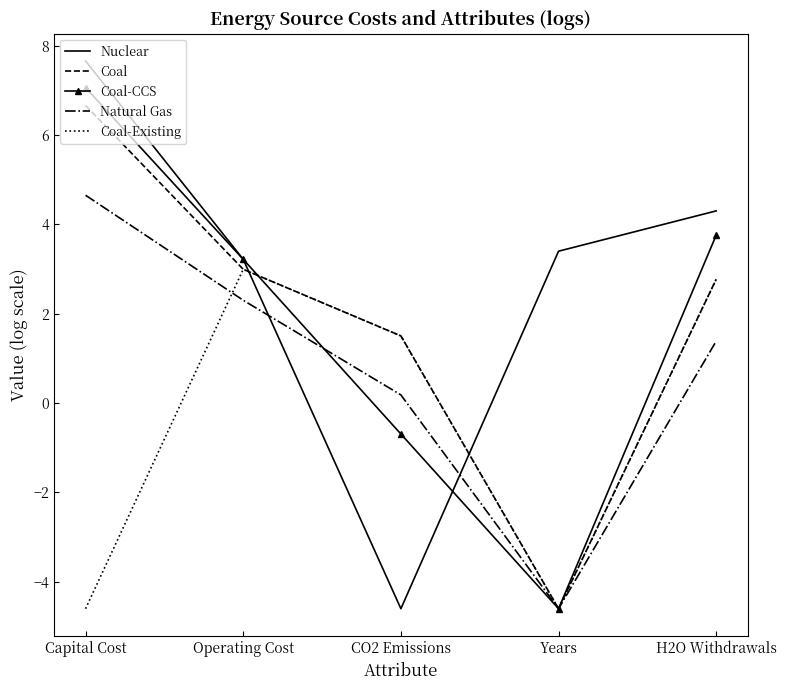

At which label does Nuclear first exceed 3?

Capital Cost